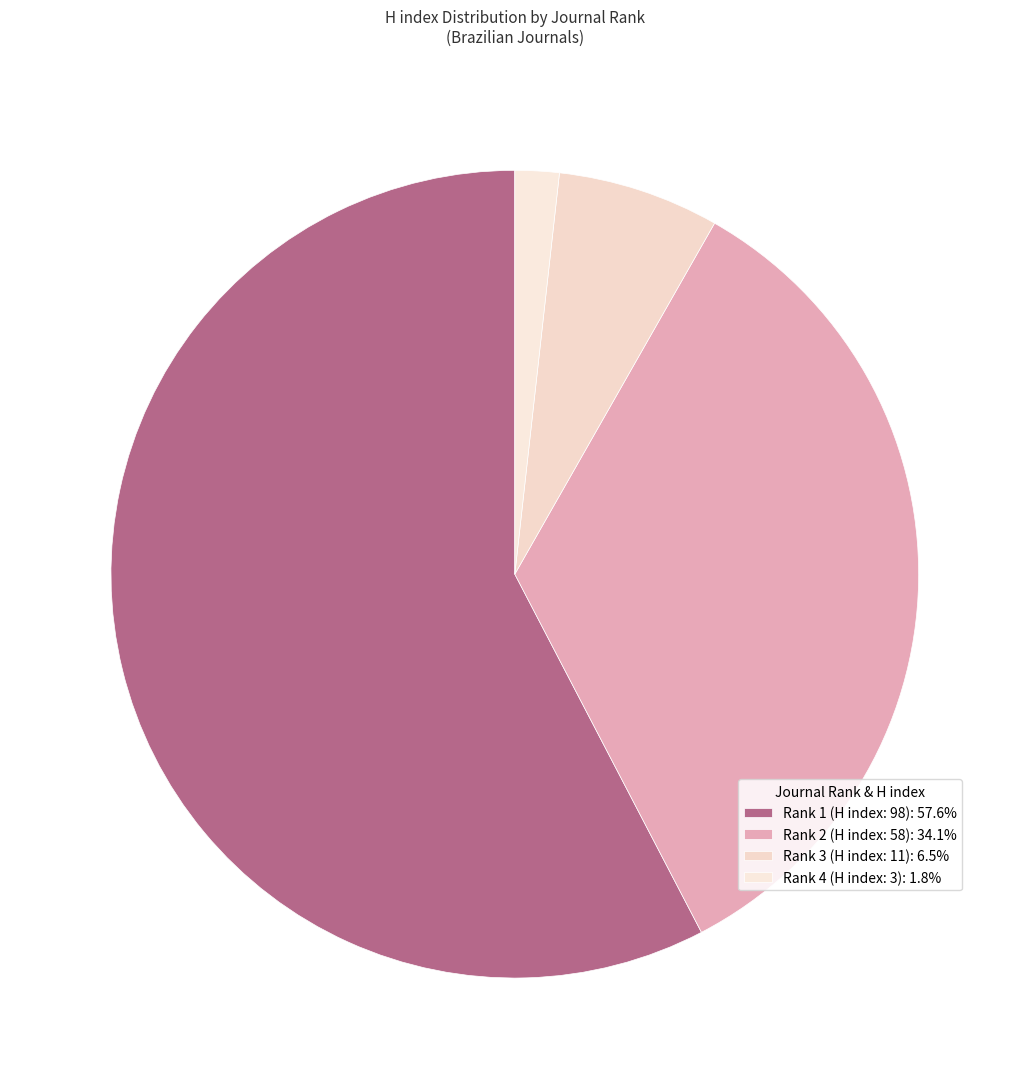

Is there any slice that represents more than half of the pie?

Yes